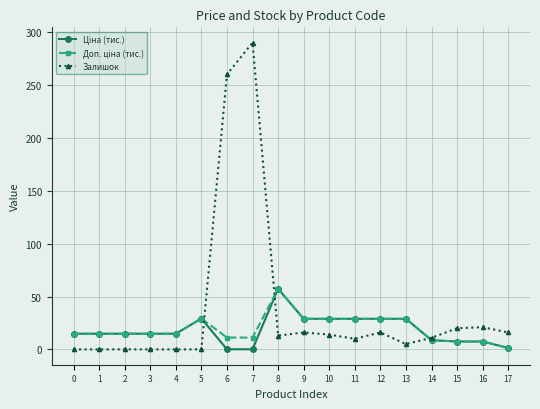

Which category has the highest value across all series?

7